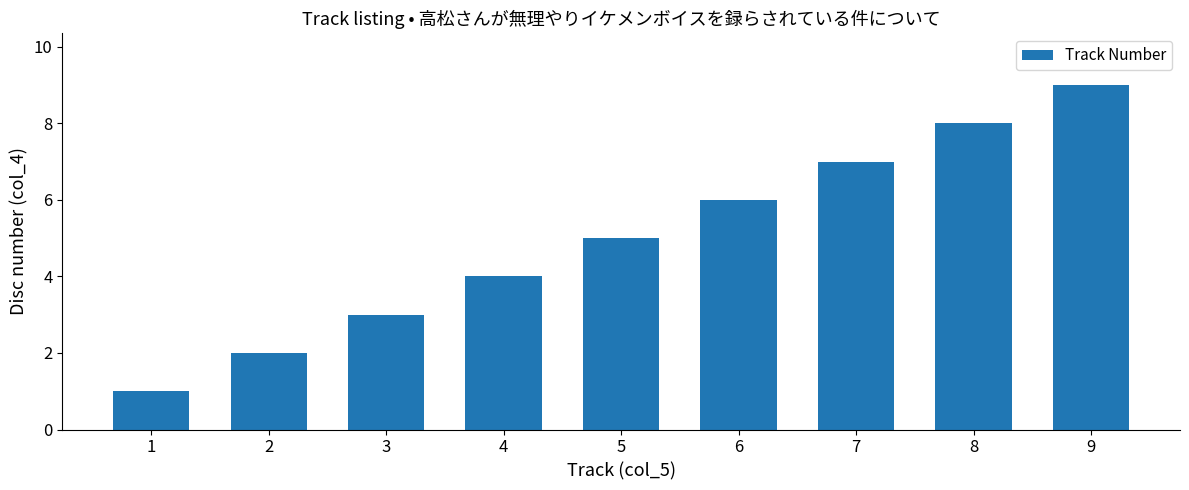

Between 2 and 3, which is larger?

3